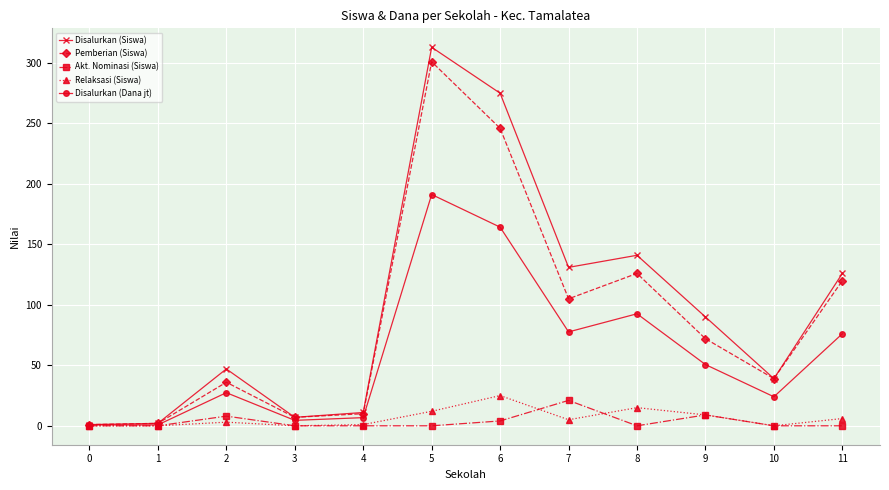

Where does the Disalurkan (Dana jt) series first go above 50?

5